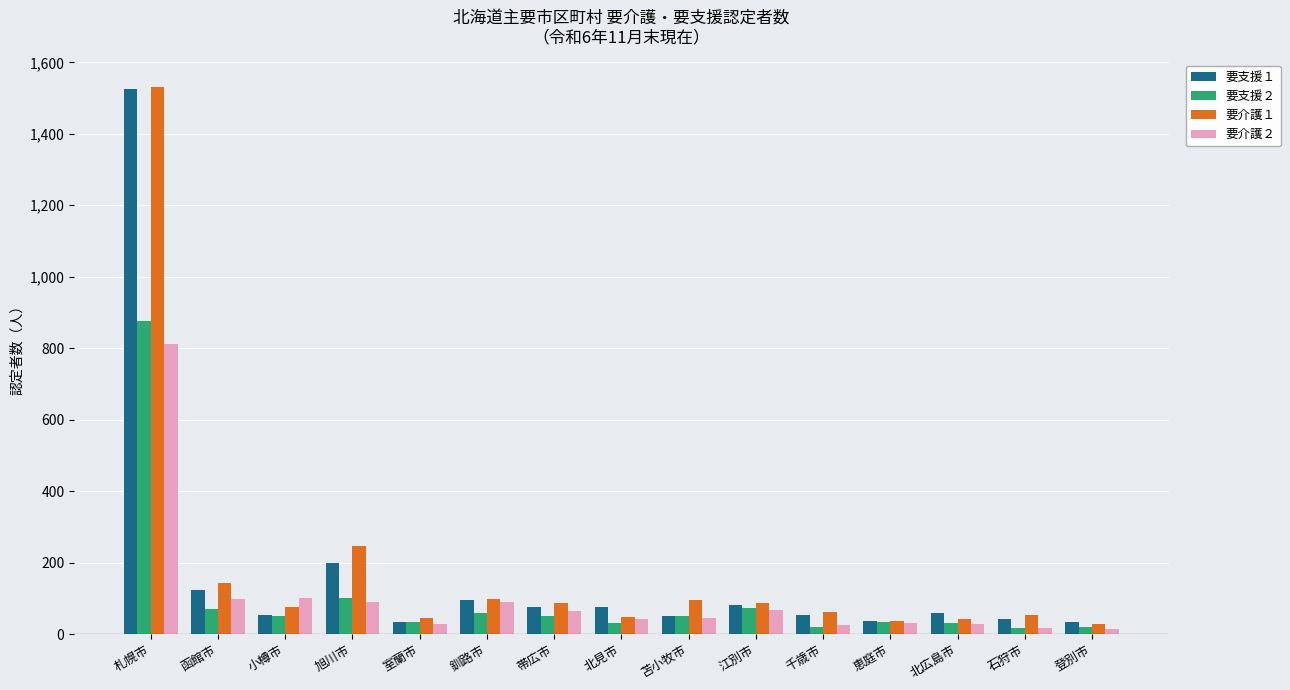

What is the label of the 8th bar from the right?

北見市